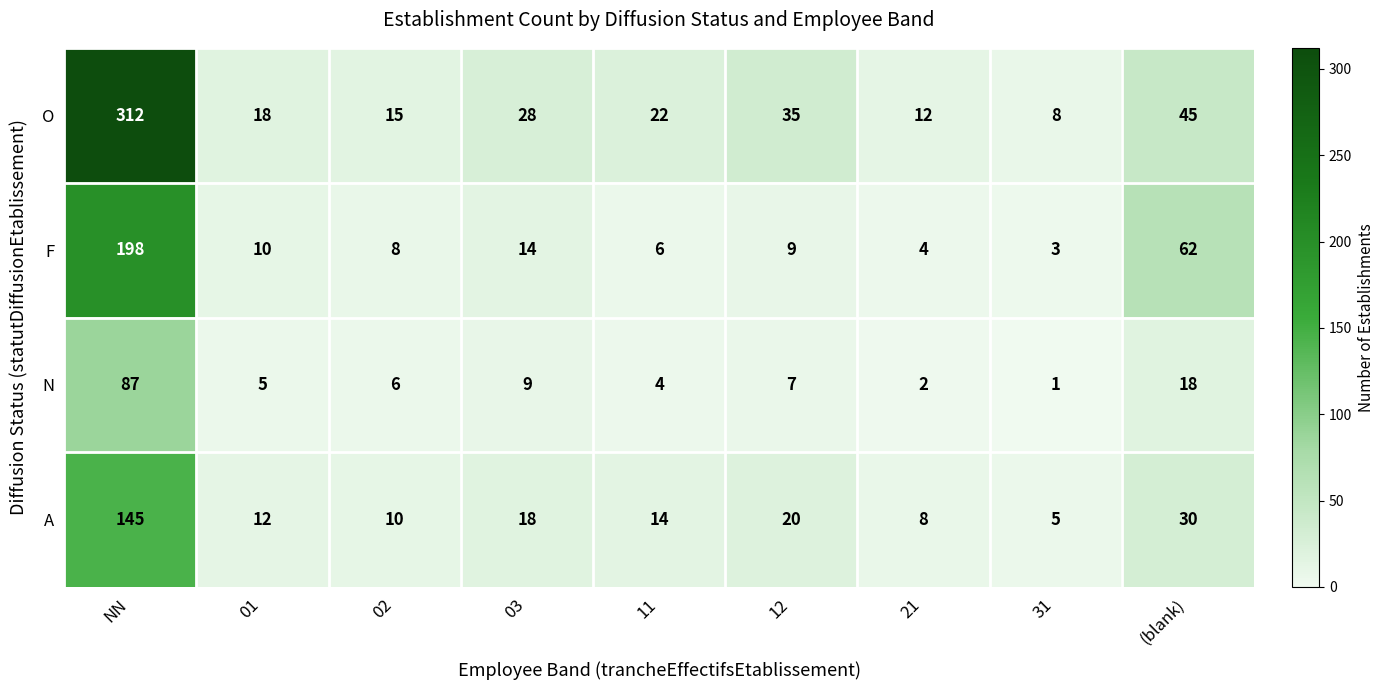

Which series has the largest total across all categories?

O